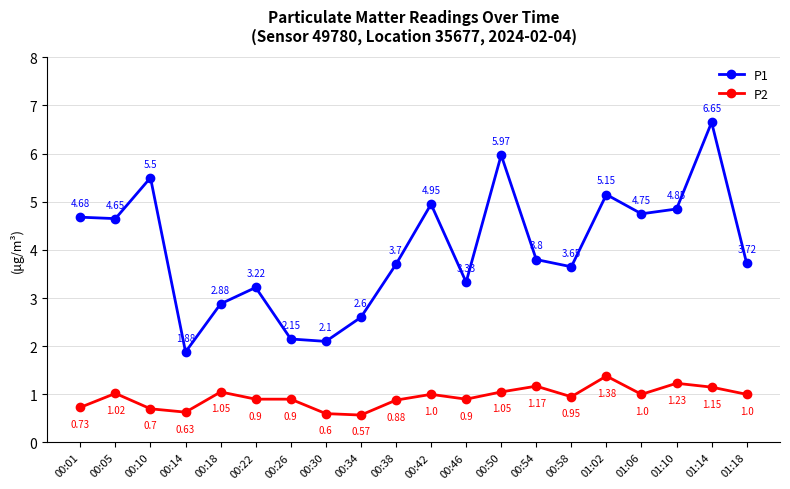

True or false: P2 and P1 cross at least once.

False